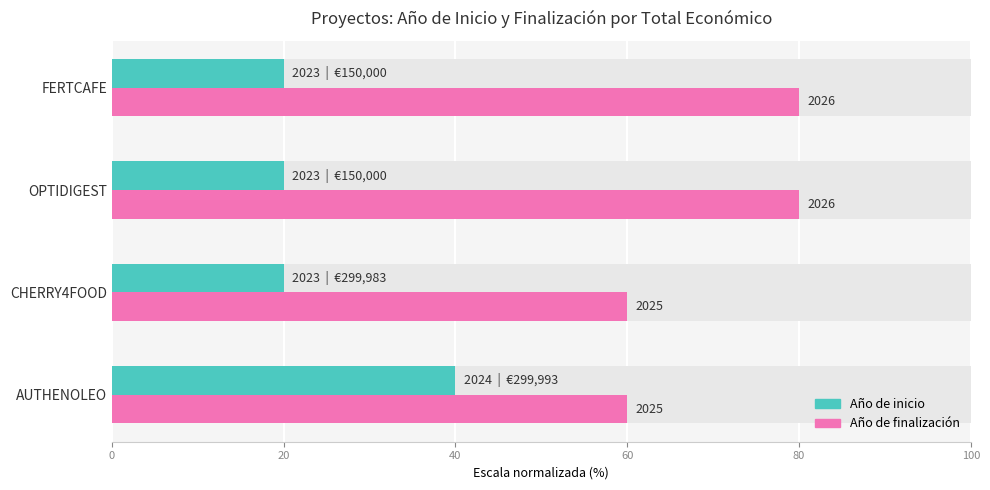

What value does the Año de inicio series have at OPTIDIGEST?

20